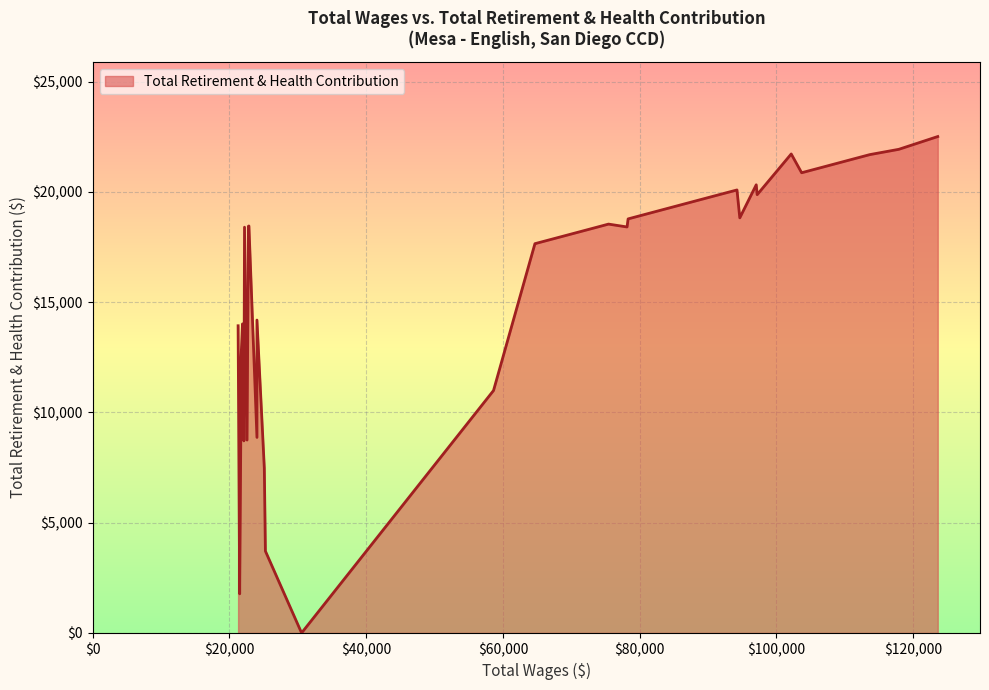

Count the number of data series in this chart.

1